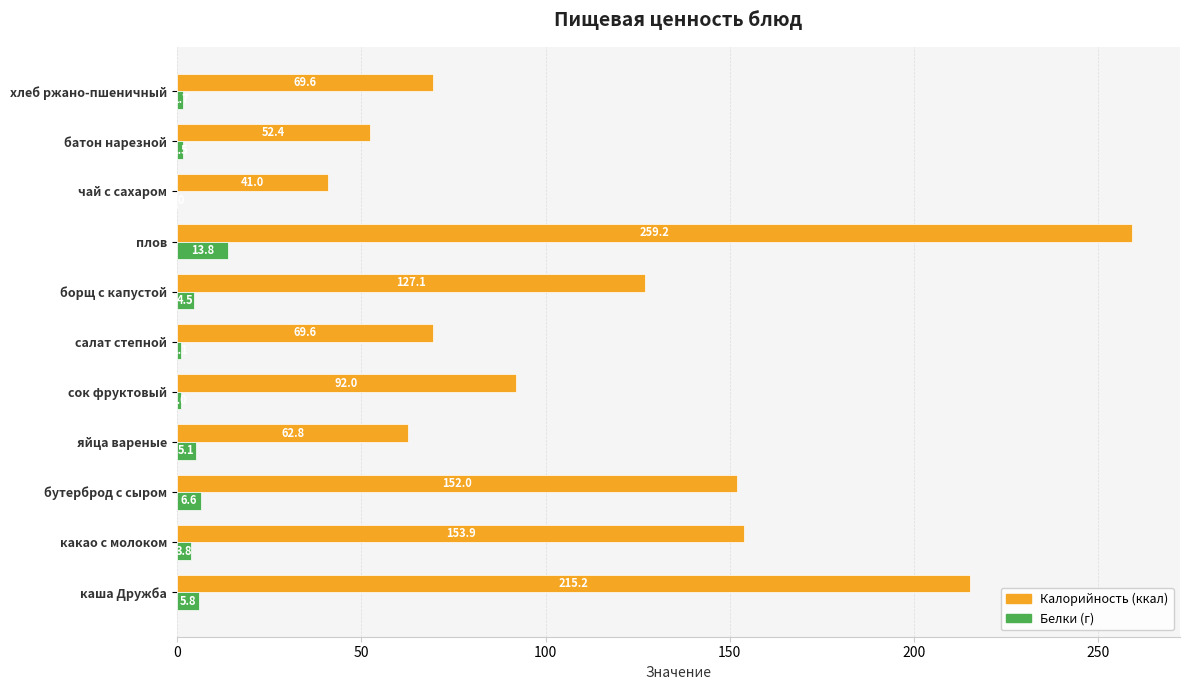

What is the total value across all series at какао с молоком?

157.7